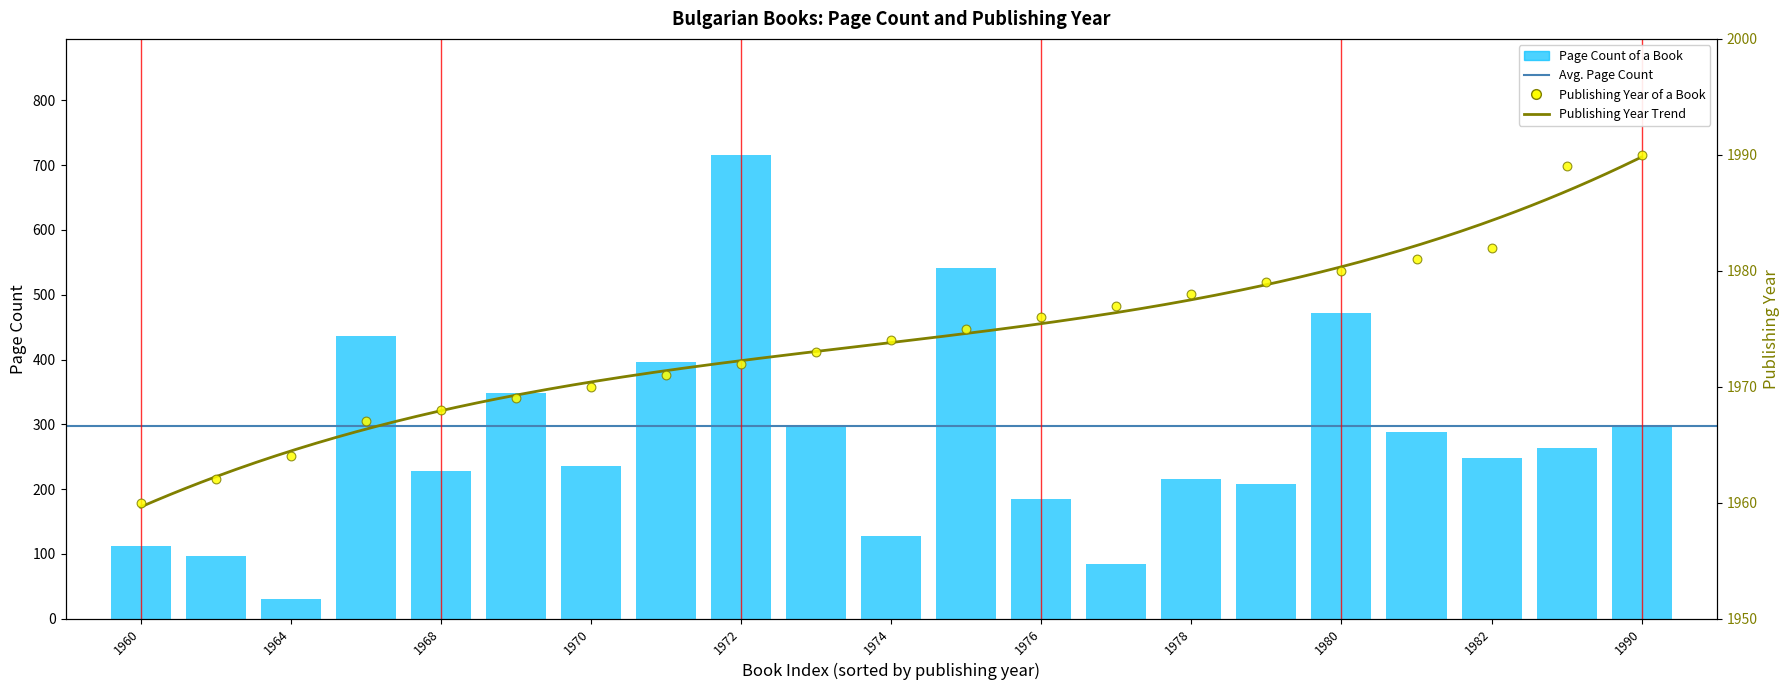

At how many categories does at least one series exceed 718?

21